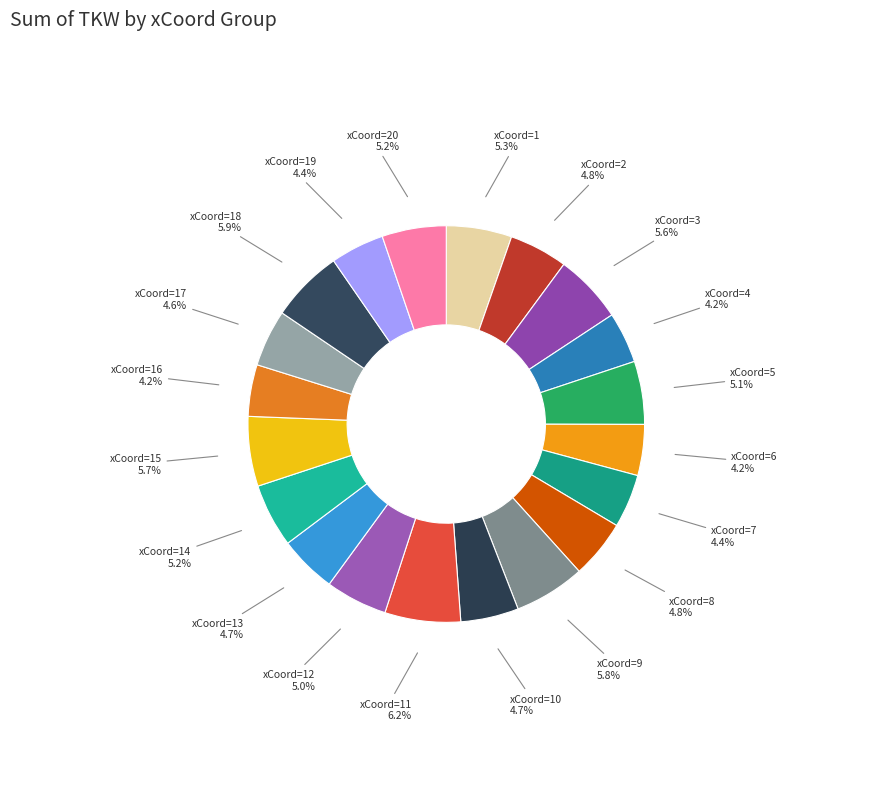

Count the number of slices in the pie.

20